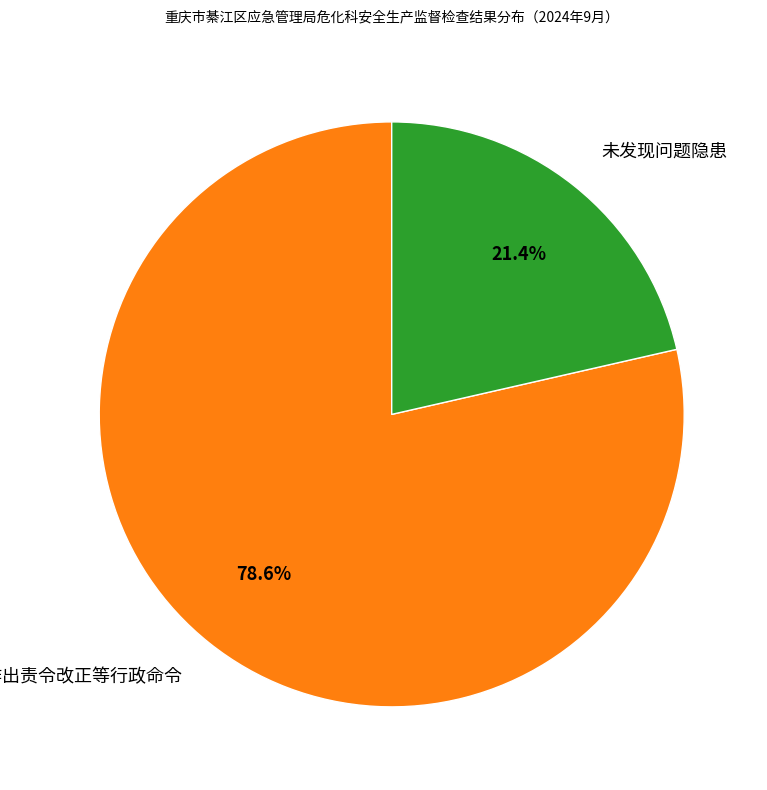

What percentage is NOT represented by 未发现问题隐患?

78.6%